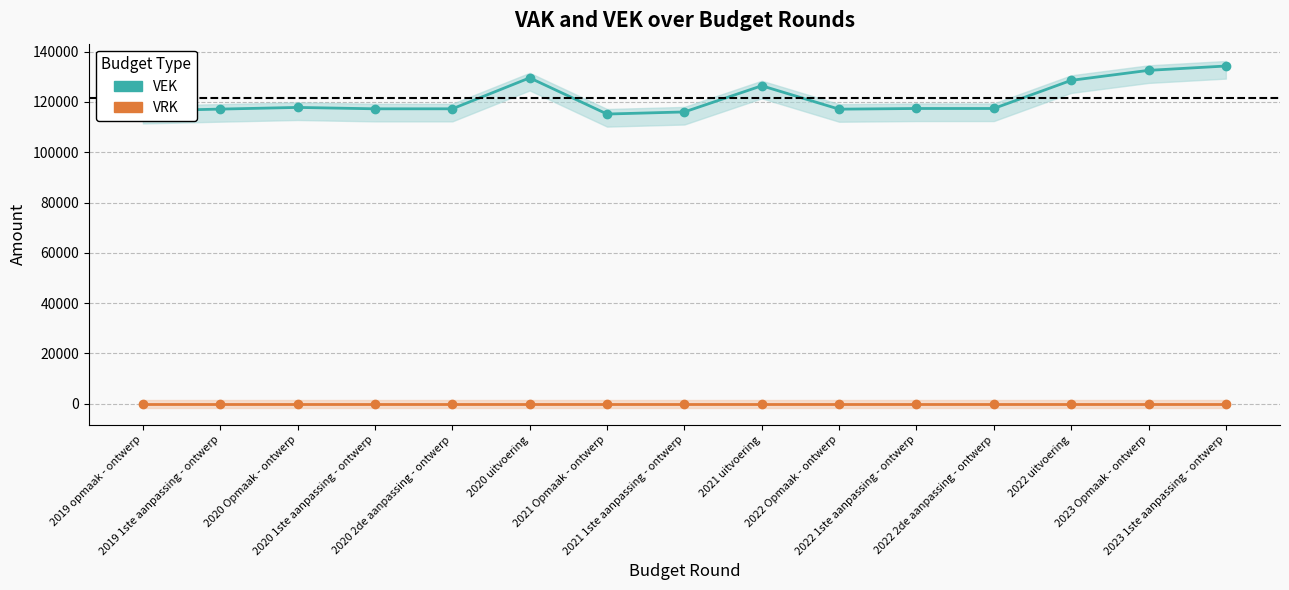

How many interior local valleys (lower than both neighbors) does the data have?

2